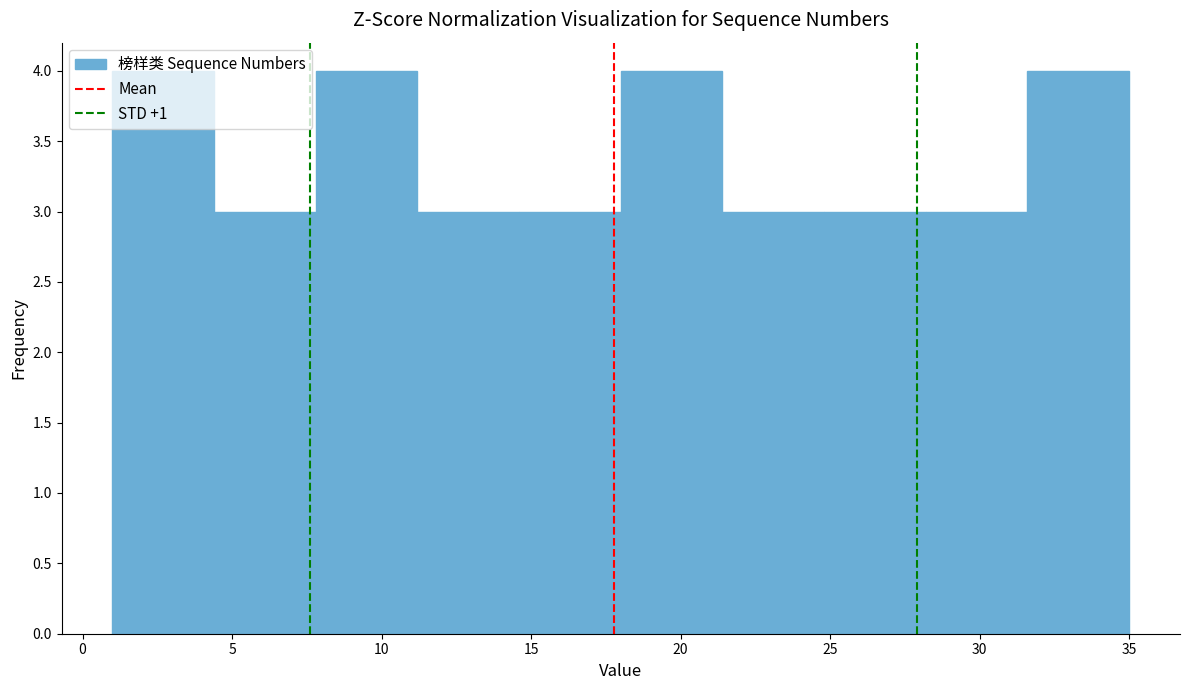

Reading left to right, list every bar in this chart as the range it spans on the x-axis followed by its height. Neither the bar edges nor the heights are printed on the chart, so give them approximately, as read against the axes.

1.0 to 4.4: 4
4.4 to 7.8: 3
7.8 to 11.2: 4
11.2 to 14.6: 3
14.6 to 18.0: 3
18.0 to 21.4: 4
21.4 to 24.8: 3
24.8 to 28.2: 3
28.2 to 31.6: 3
31.6 to 35.0: 4